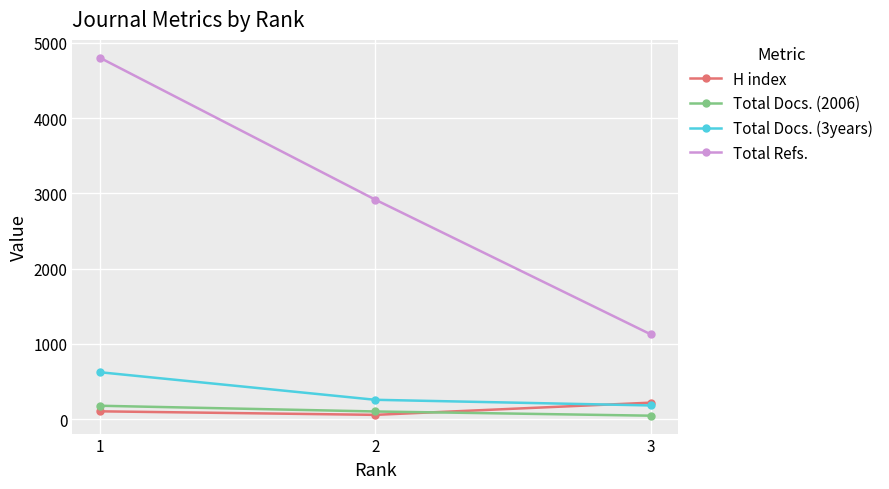

How many data points in Total Docs. (3years) are less than 258?

1